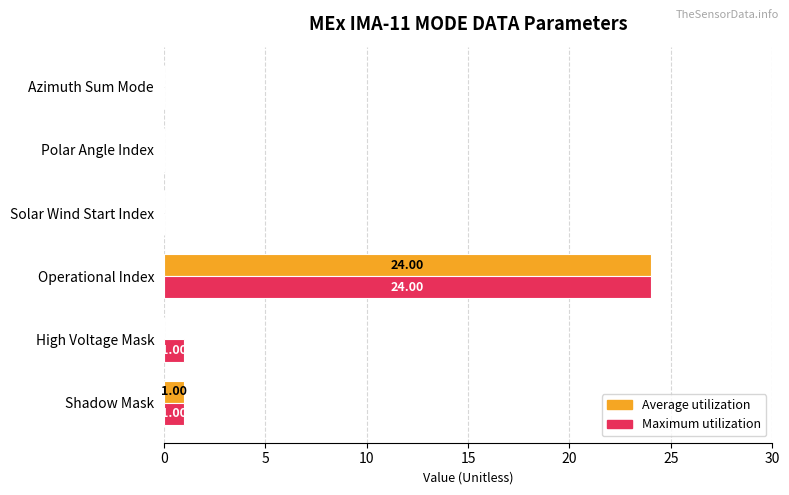

What is the average value of the Average utilization series?

4